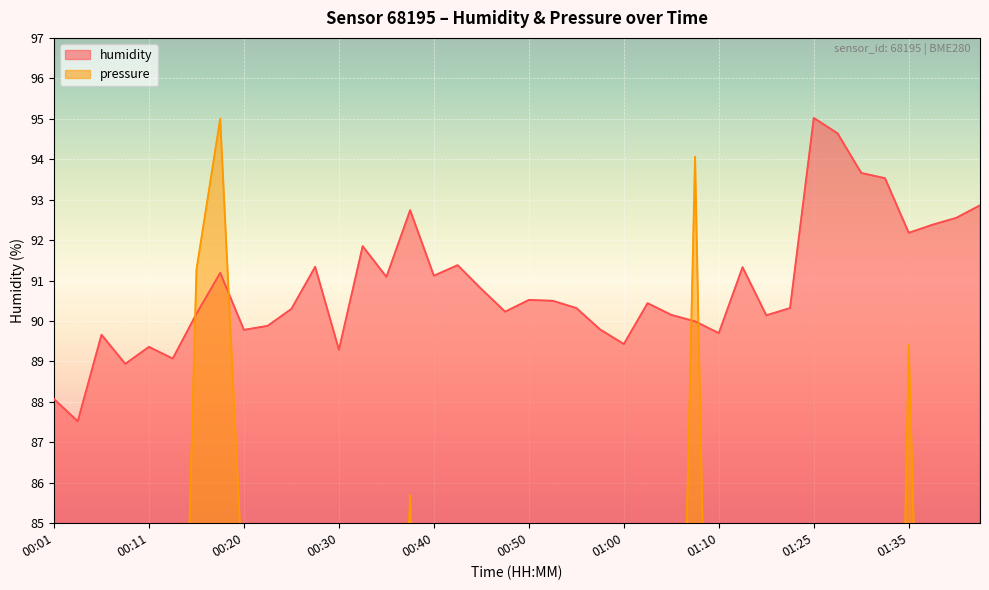

Does the chart display data point markers on the line(s)?

No